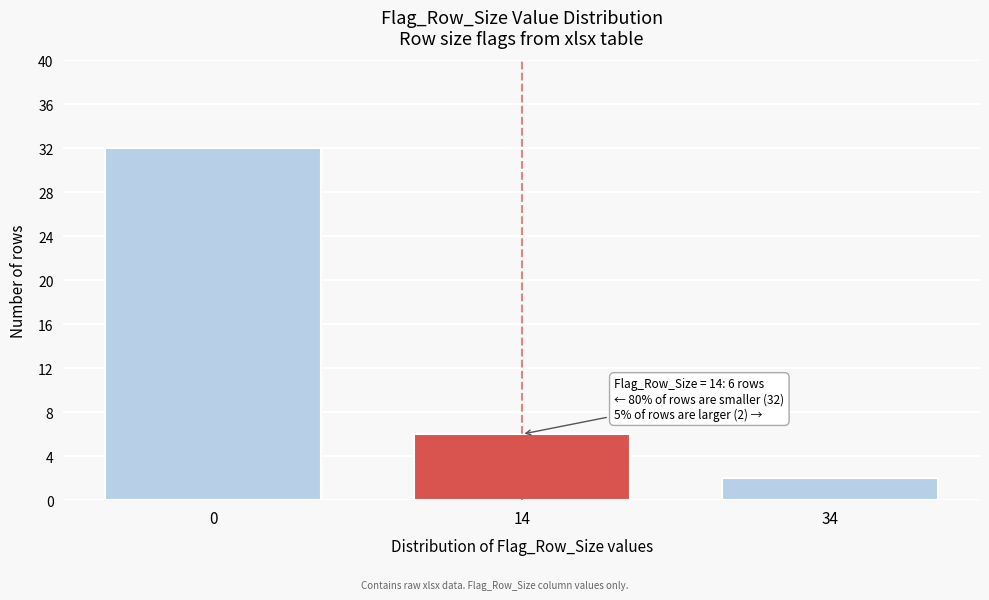

Reading left to right, list all the values displayed in this chart.

0=32	14=6	34=2